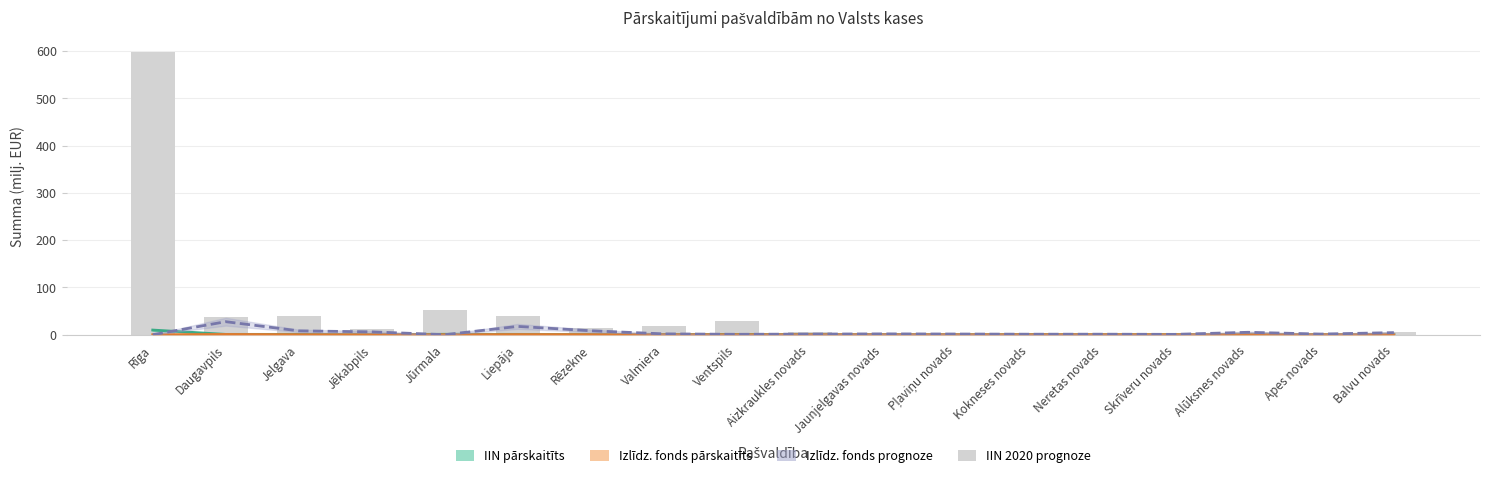

How many values exceed 11?

9